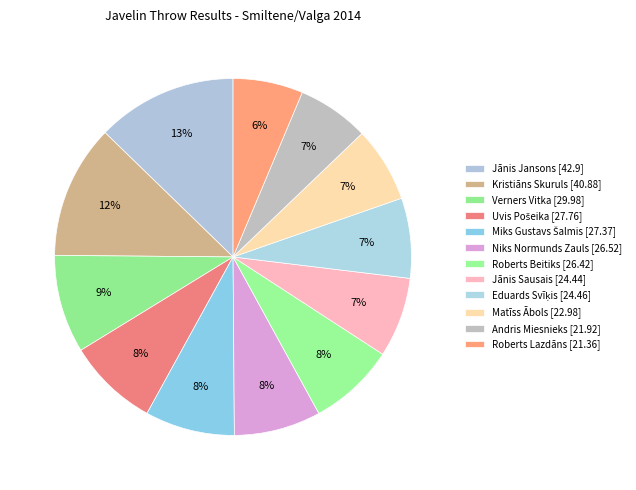

Which category has the smallest portion of the pie?

Roberts Lazdāns [21.36]